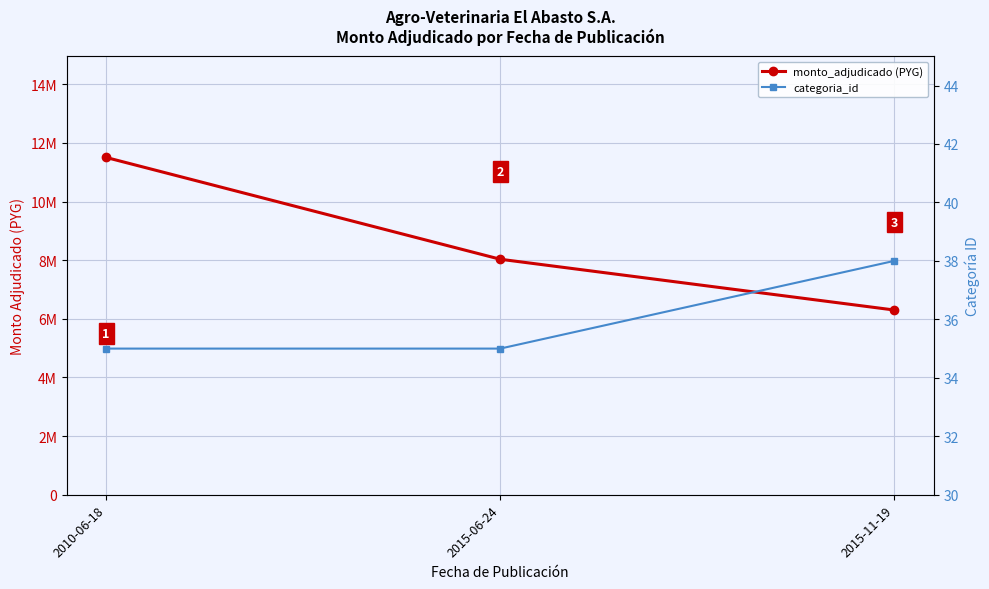

How many series are shown in this chart?

2